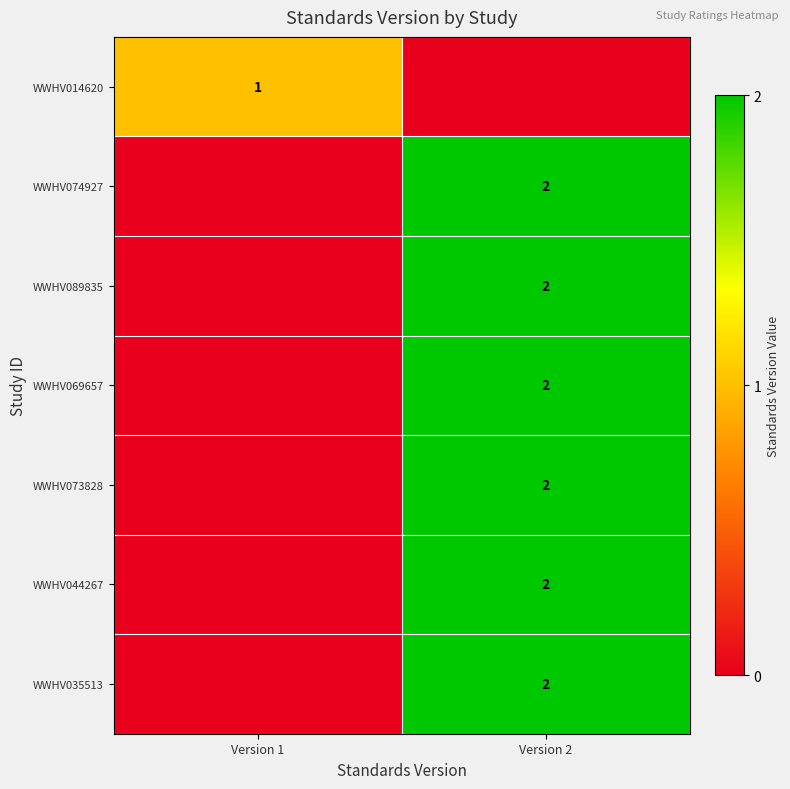

At which category is the sum across all series the highest?

Version 2